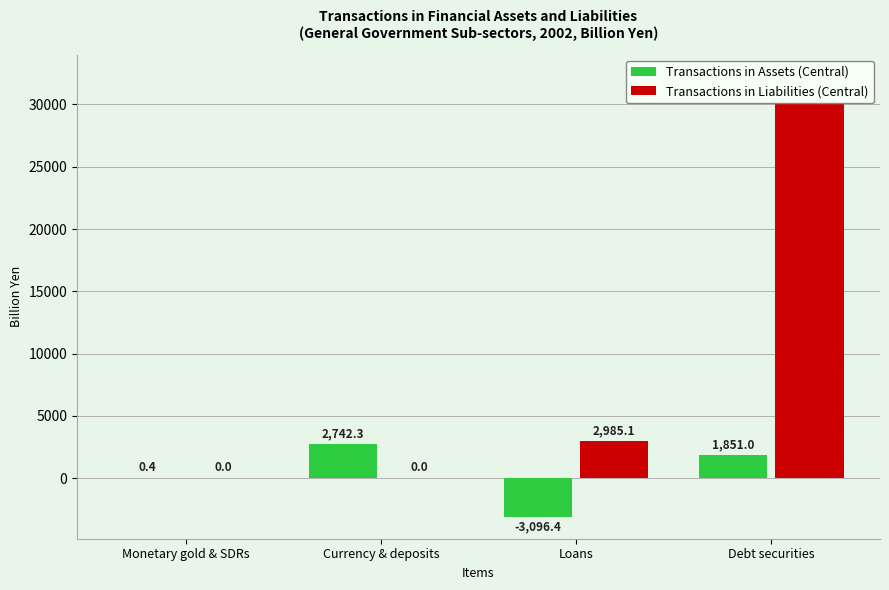

Reading left to right, extract all data points from this chart.

Transactions in Assets (Central): 0.4	2742.3	-3096.4	1851.0
Transactions in Liabilities (Central): 0.0	0.0	2985.1	32235.9